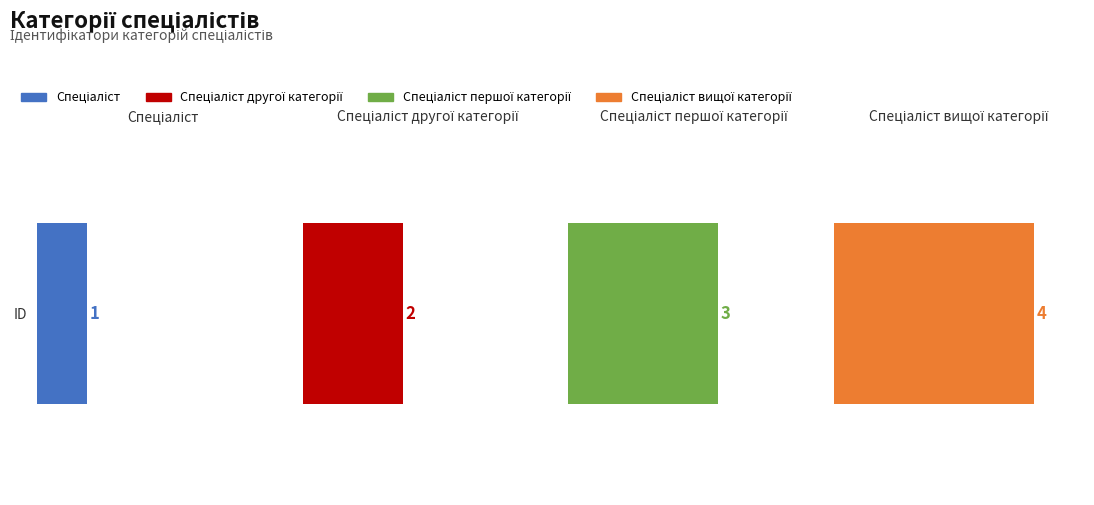

At which category does the chart reach its peak across all series?

Спеціаліст вищої категорії